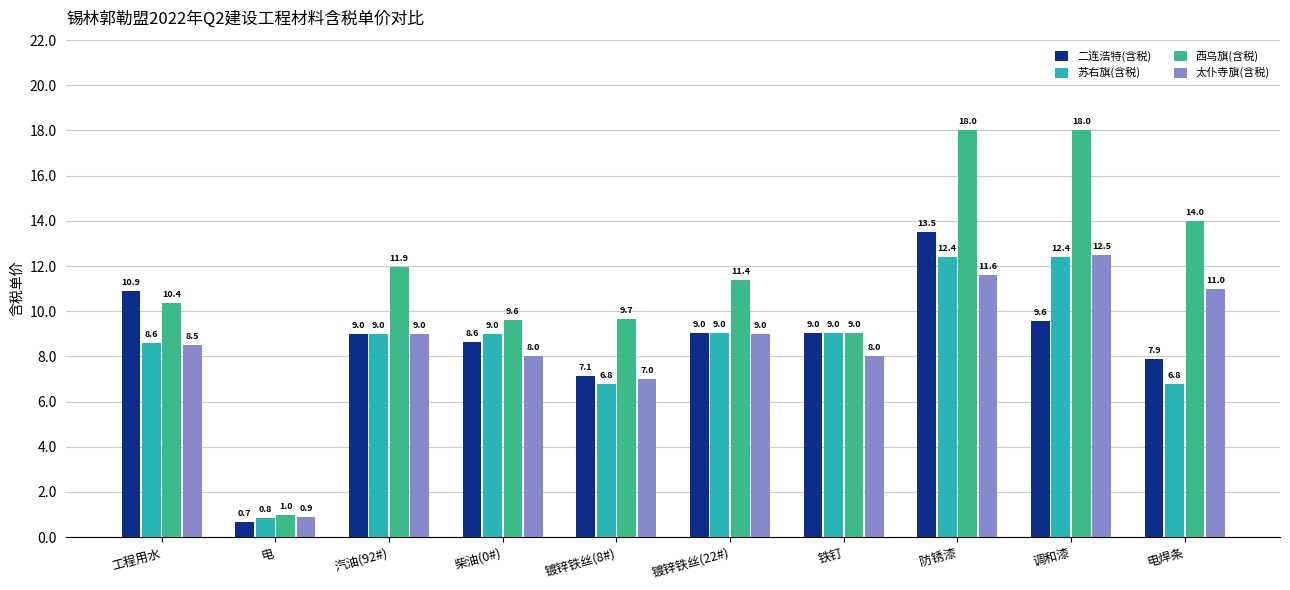

What is the average value of the 太仆寺旗(含税) series?

8.6